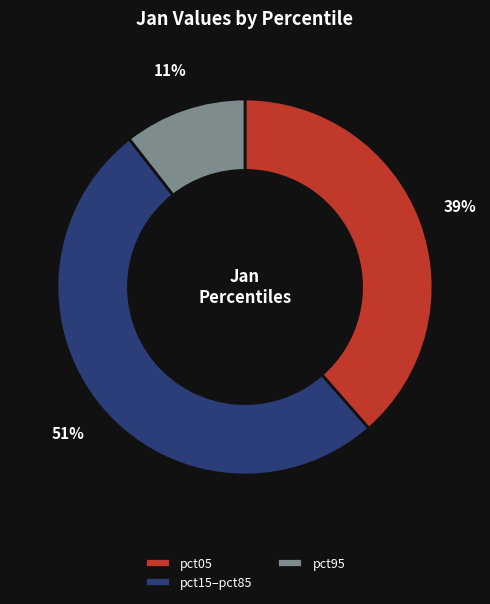

Count the number of slices in the pie.

3